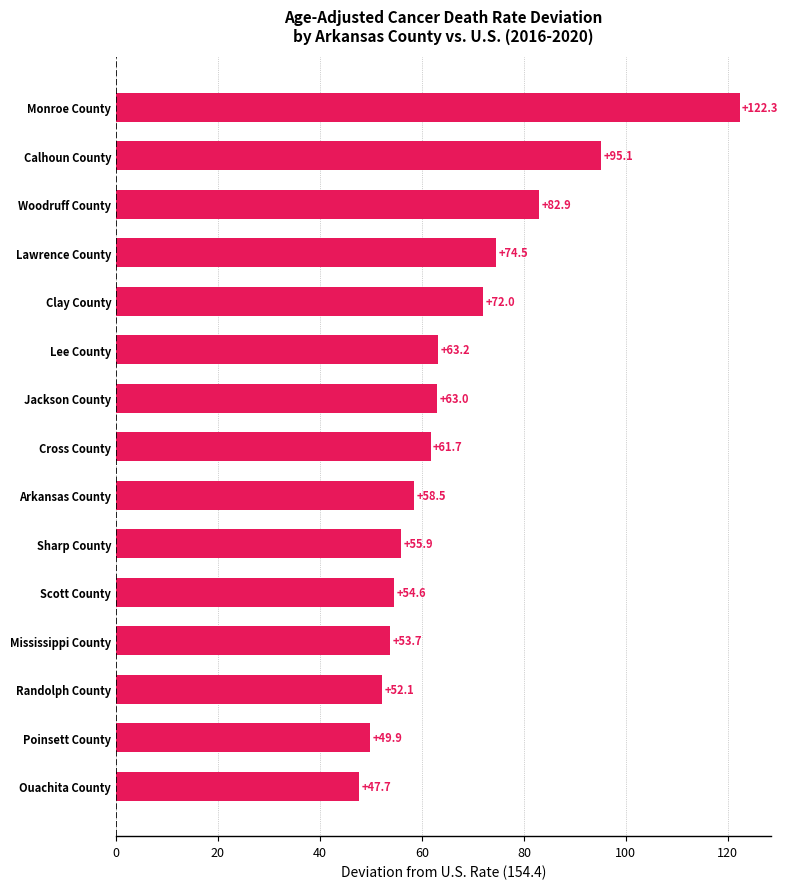

Where is the data nearest to the value 84?

Woodruff County